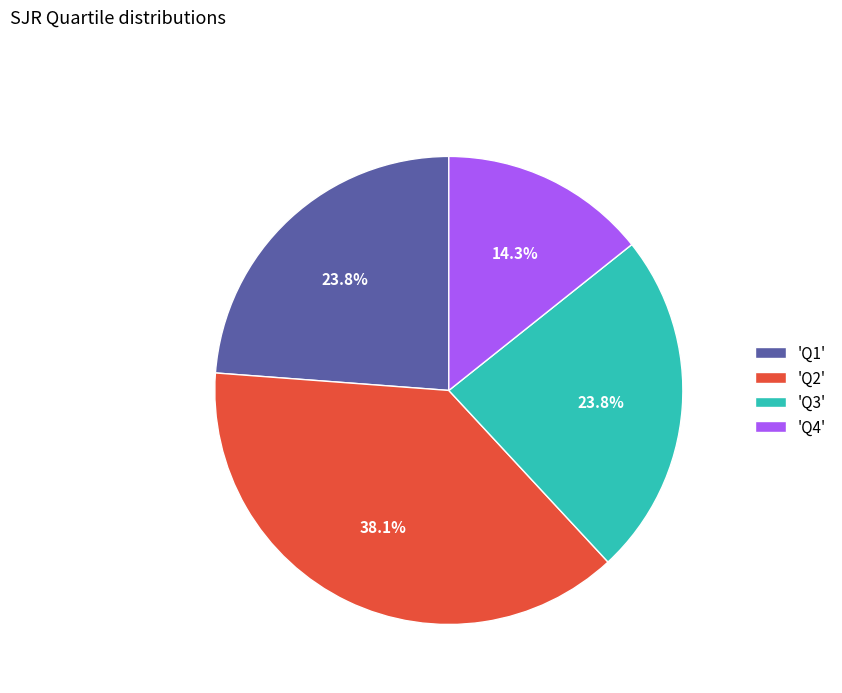

Is there a majority slice in this chart?

No